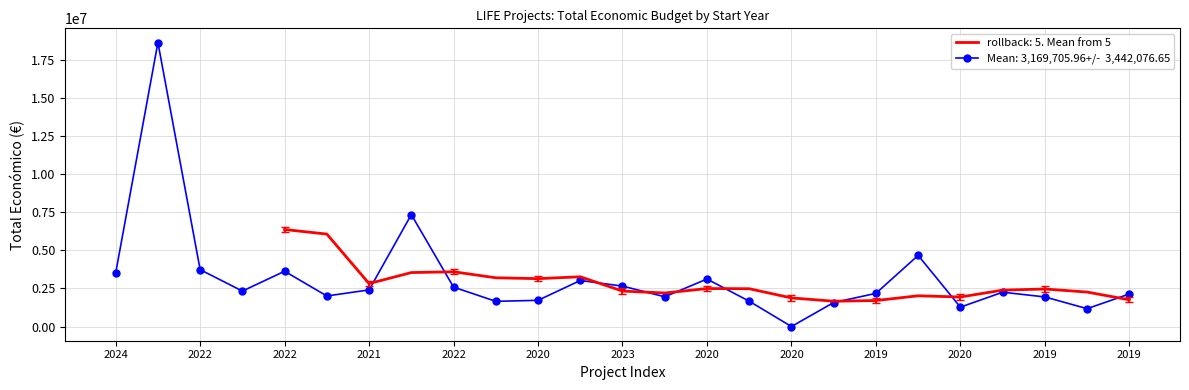

Where does the data first go above 2254468?

2024